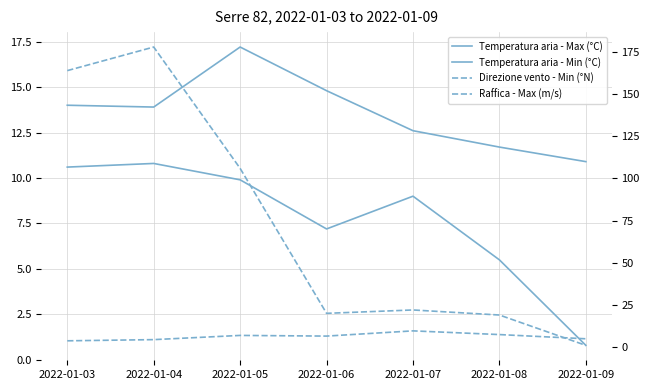

What are all the series names shown in the legend?

Temperatura aria - Max (°C), Temperatura aria - Min (°C), Direzione vento - Min (°N), Raffica - Max (m/s)